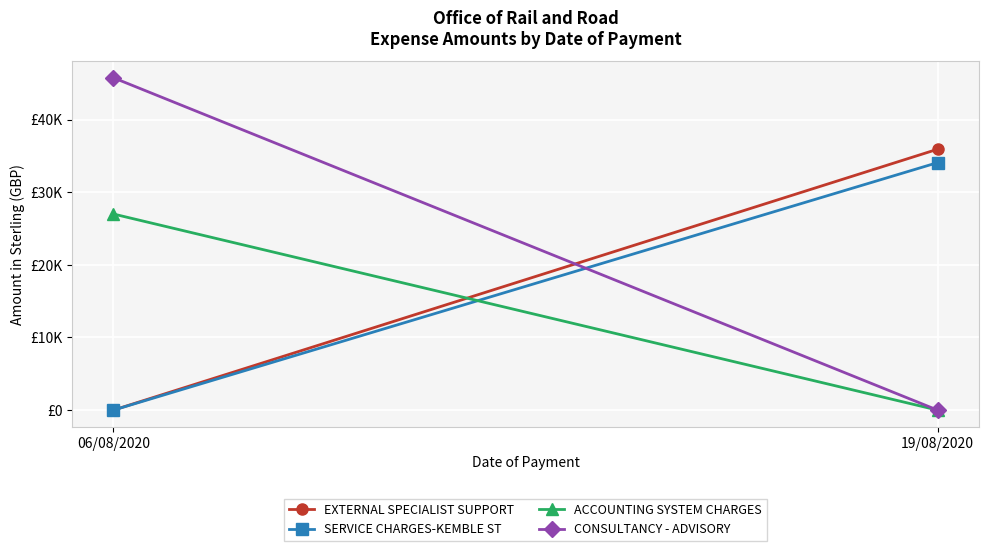

At how many categories does at least one series exceed 45311?

1